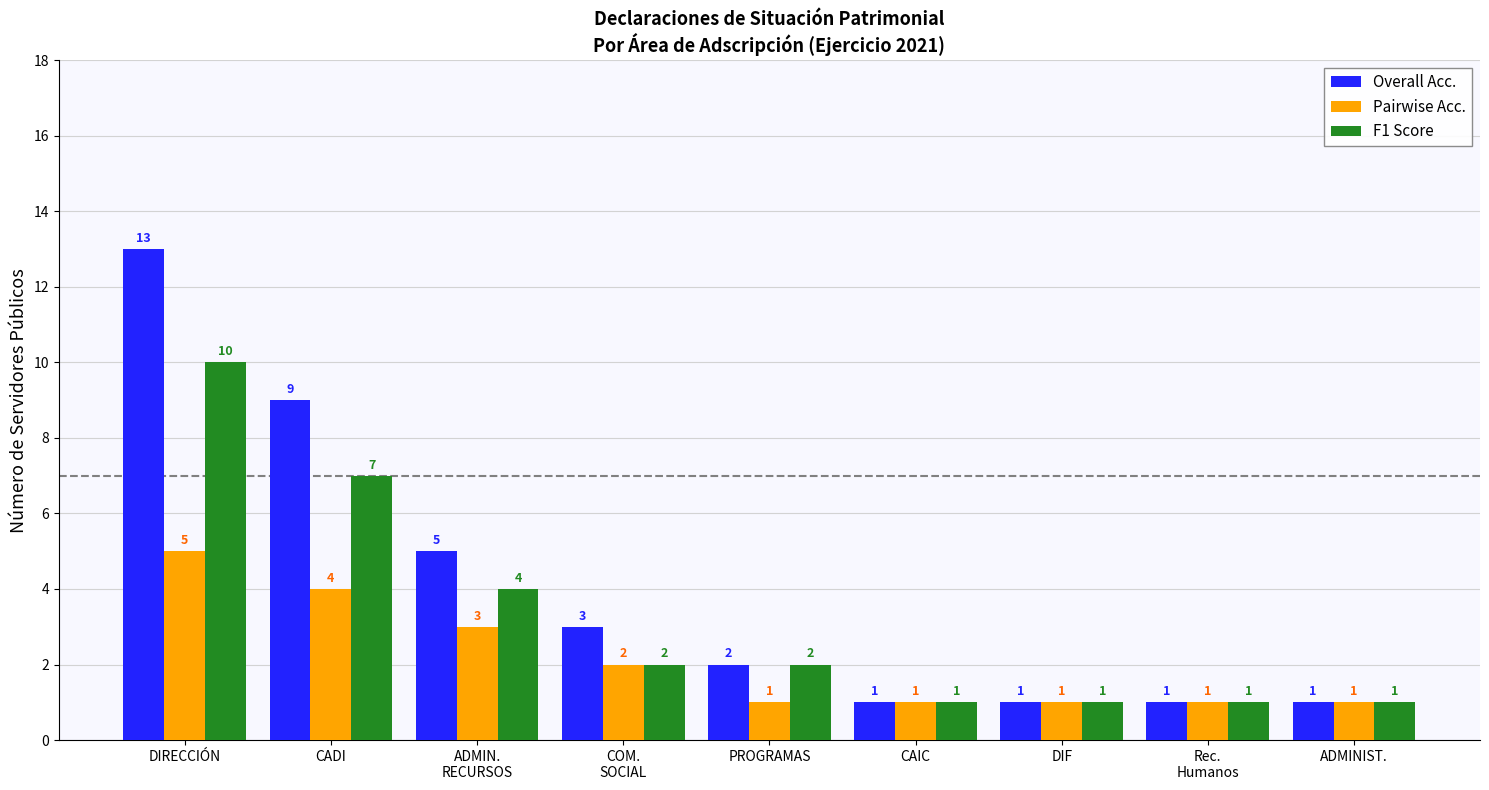

Which series changed the most between DIRECCIÓN and COM.
SOCIAL?

Overall Acc.